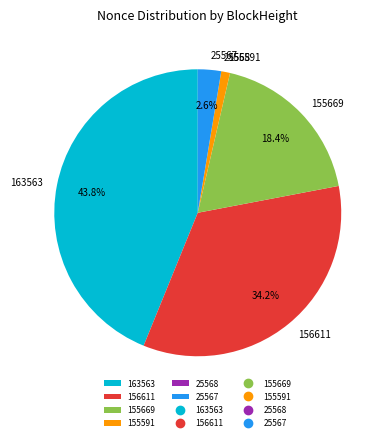

Which slice is the largest?

163563